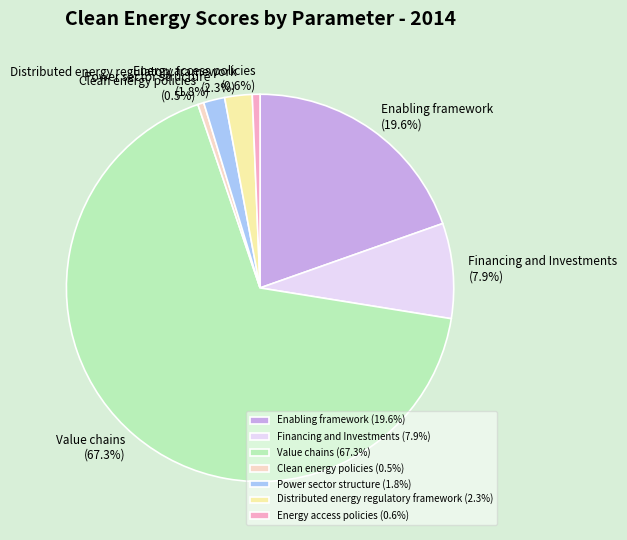

To the nearest percent, what is the average slice percentage?

14%